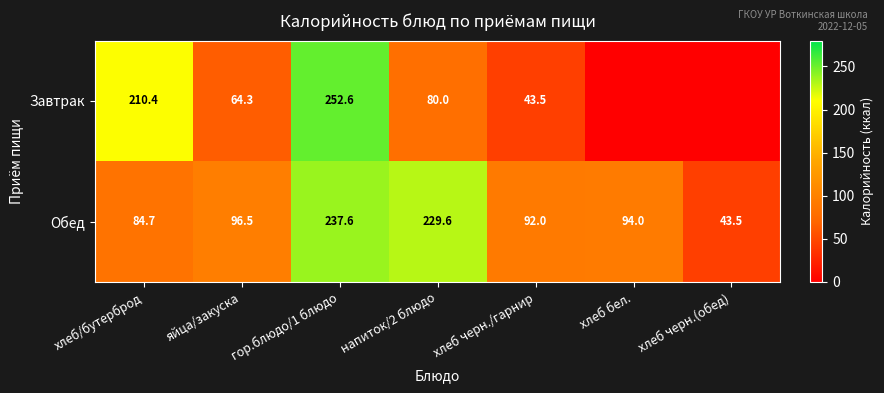

At хлеб/бутерброд, list the series in order from smallest to largest.

Обед, Завтрак